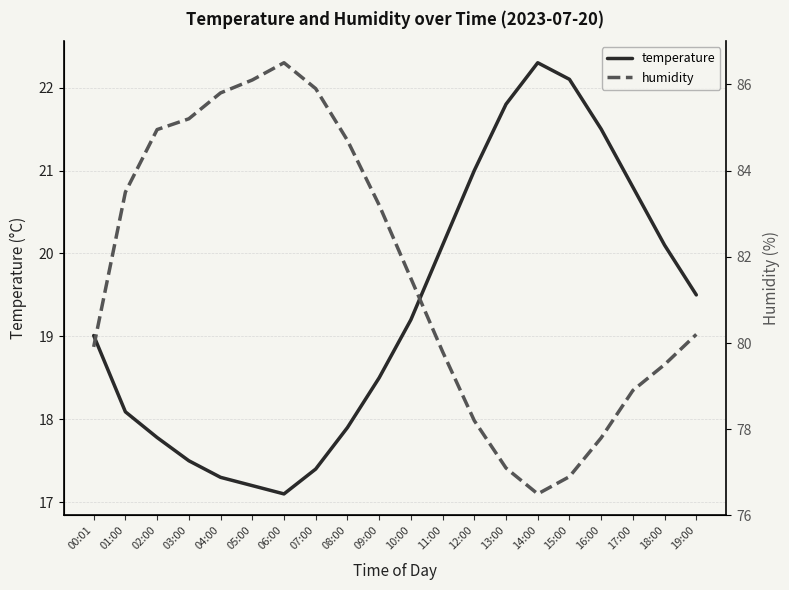

What is the greatest value displayed?

86.5